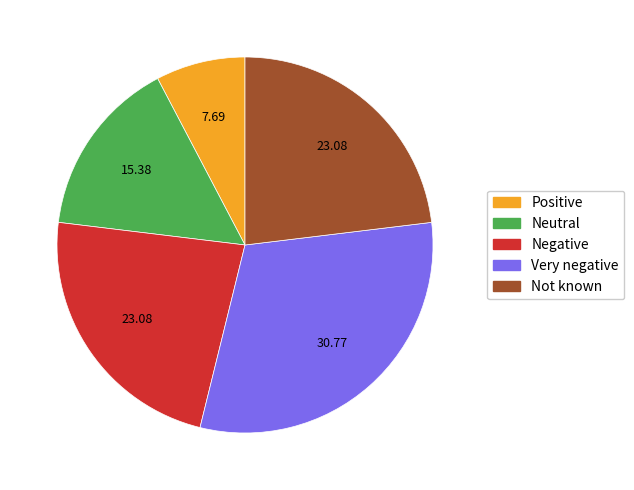

Does any single category account for the majority?

No